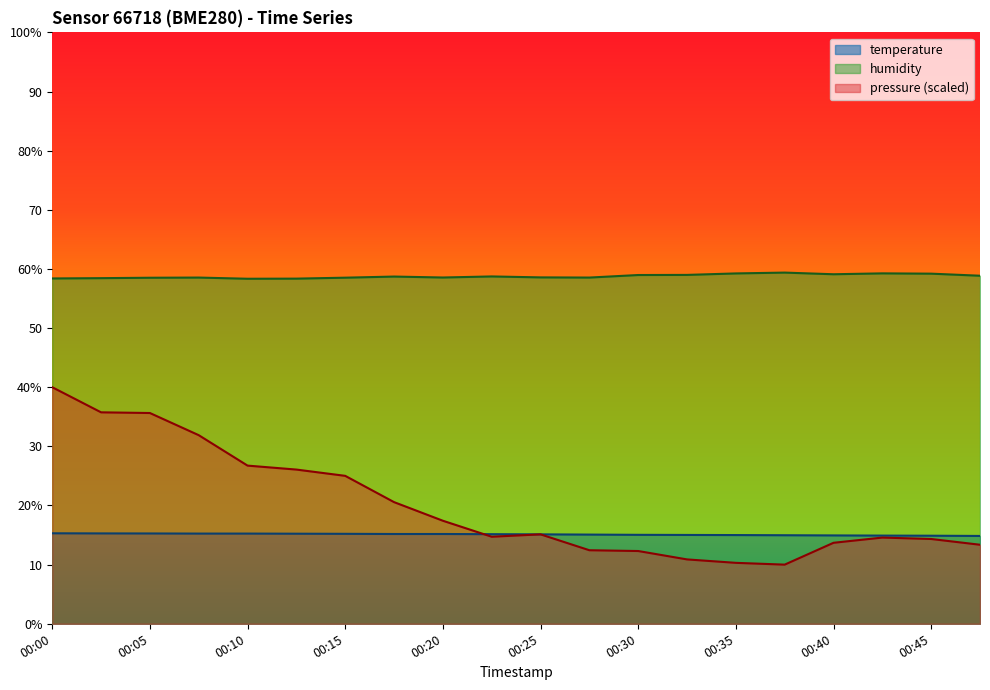

Which category has the lowest value across all series?

00:37